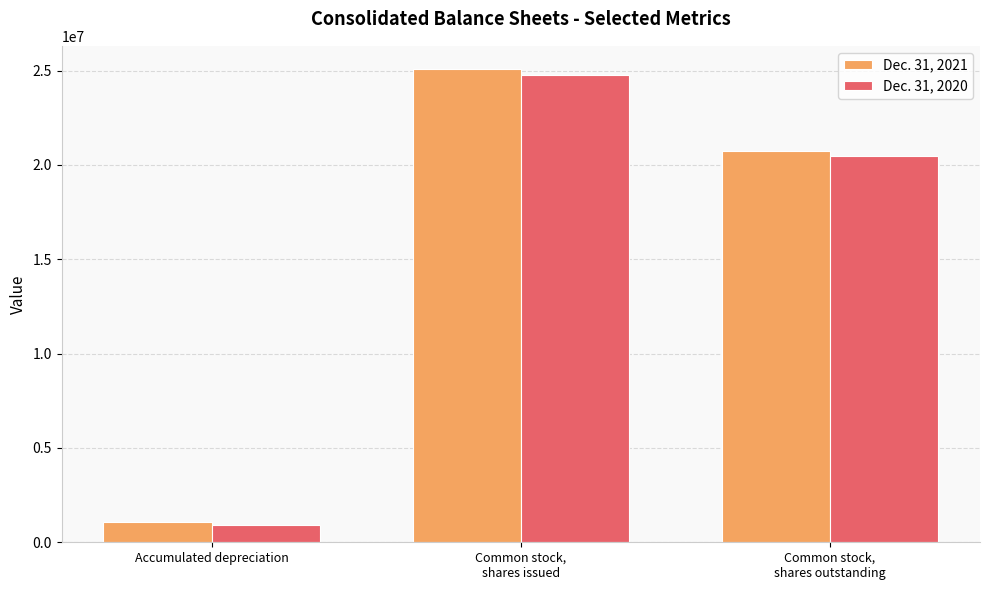

Reading right to left, extract all data points from this chart.

Dec. 31, 2021: 20716738	25056009	1055792
Dec. 31, 2020: 20449327	24788598	941960